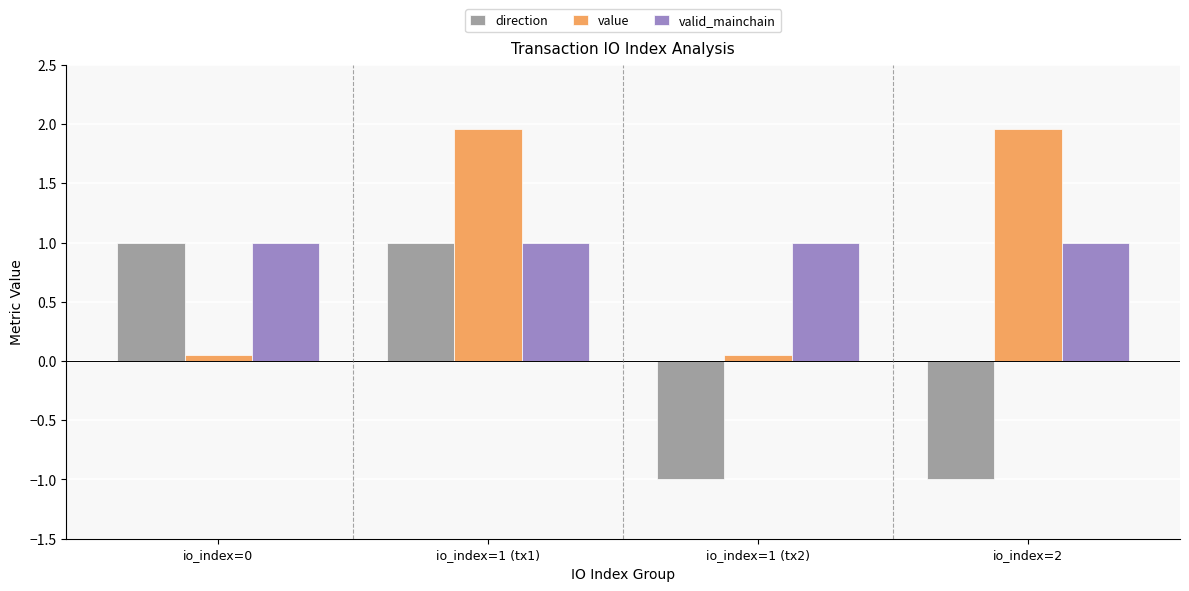

Count the number of data series in this chart.

3